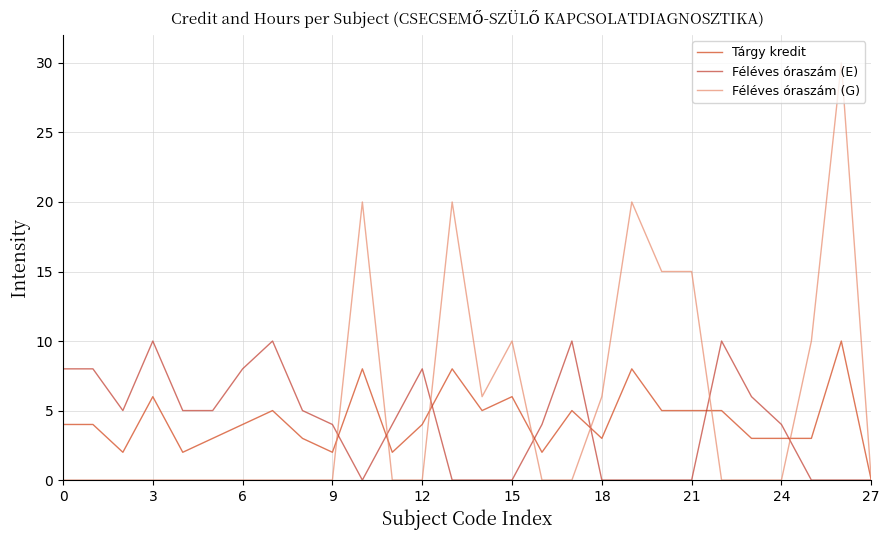

Reading left to right, list all the values displayed in this chart.

Tárgy kredit: 4	4	2	6	2	3	4	5	3	2	8	2	4	8	5	6	2	5	3	8	5	5	5	3	3	3	10	0
Féléves óraszám (E): 8	8	5	10	5	5	8	10	5	4	0	4	8	0	0	0	4	10	0	0	0	0	10	6	4	0	0	0
Féléves óraszám (G): 0	0	0	0	0	0	0	0	0	0	20	0	0	20	6	10	0	0	6	20	15	15	0	0	0	10	30	0